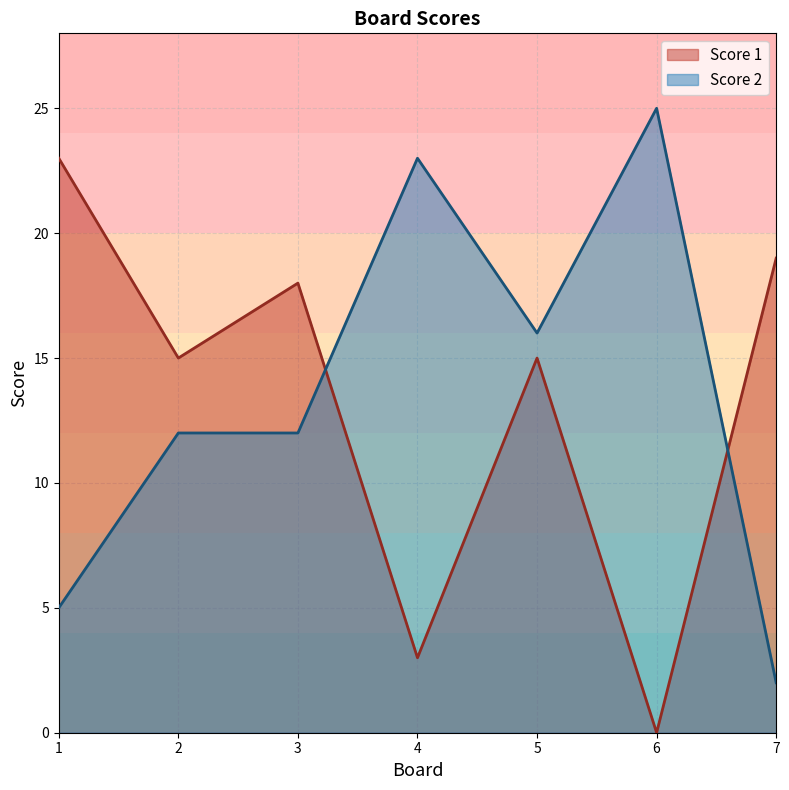

What is the approximate value of Score 2 at 3, to the nearest 10?

10